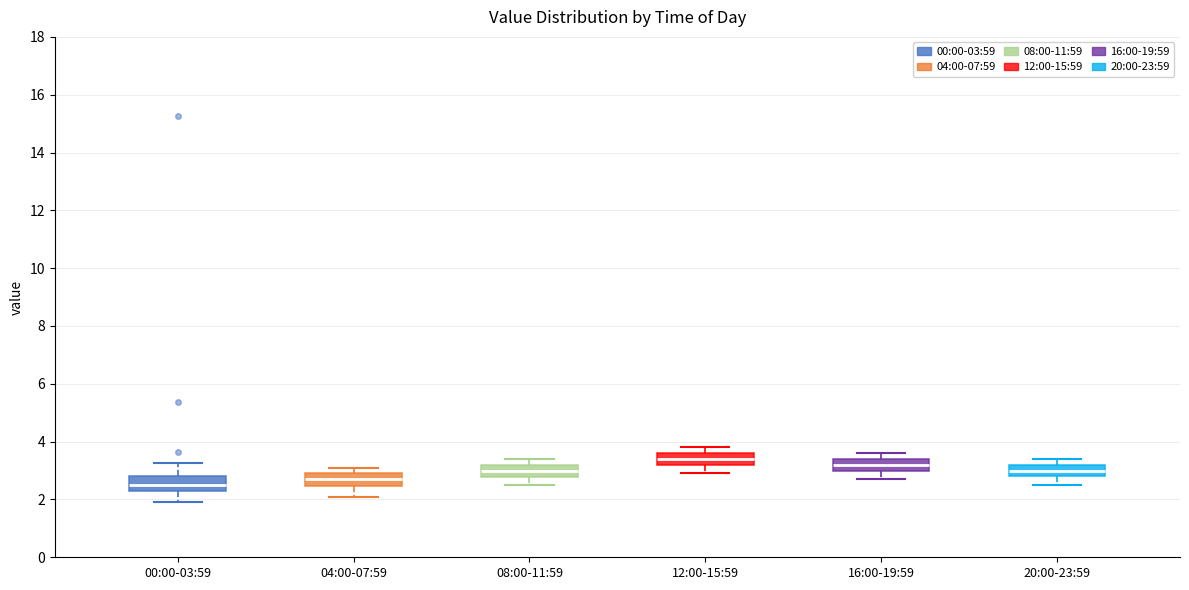

Reading left to right, read every box against the y-axis: the position of its median line, the range the box covers, and the ends of its whiskers. The values are not printed on the chart, so give them approximately, as read against the axis.

00:00-03:59: median 2.6, box 2.4 to 2.8, whiskers 2.0 to 3.2
04:00-07:59: median 2.8, box 2.4 to 3.0, whiskers 2.2 to 3.2
08:00-11:59: median 3.0, box 2.8 to 3.2, whiskers 2.6 to 3.4
12:00-15:59: median 3.4, box 3.2 to 3.6, whiskers 3.0 to 3.8
16:00-19:59: median 3.2, box 3.0 to 3.4, whiskers 2.8 to 3.6
20:00-23:59: median 3.0, box 2.8 to 3.2, whiskers 2.6 to 3.4